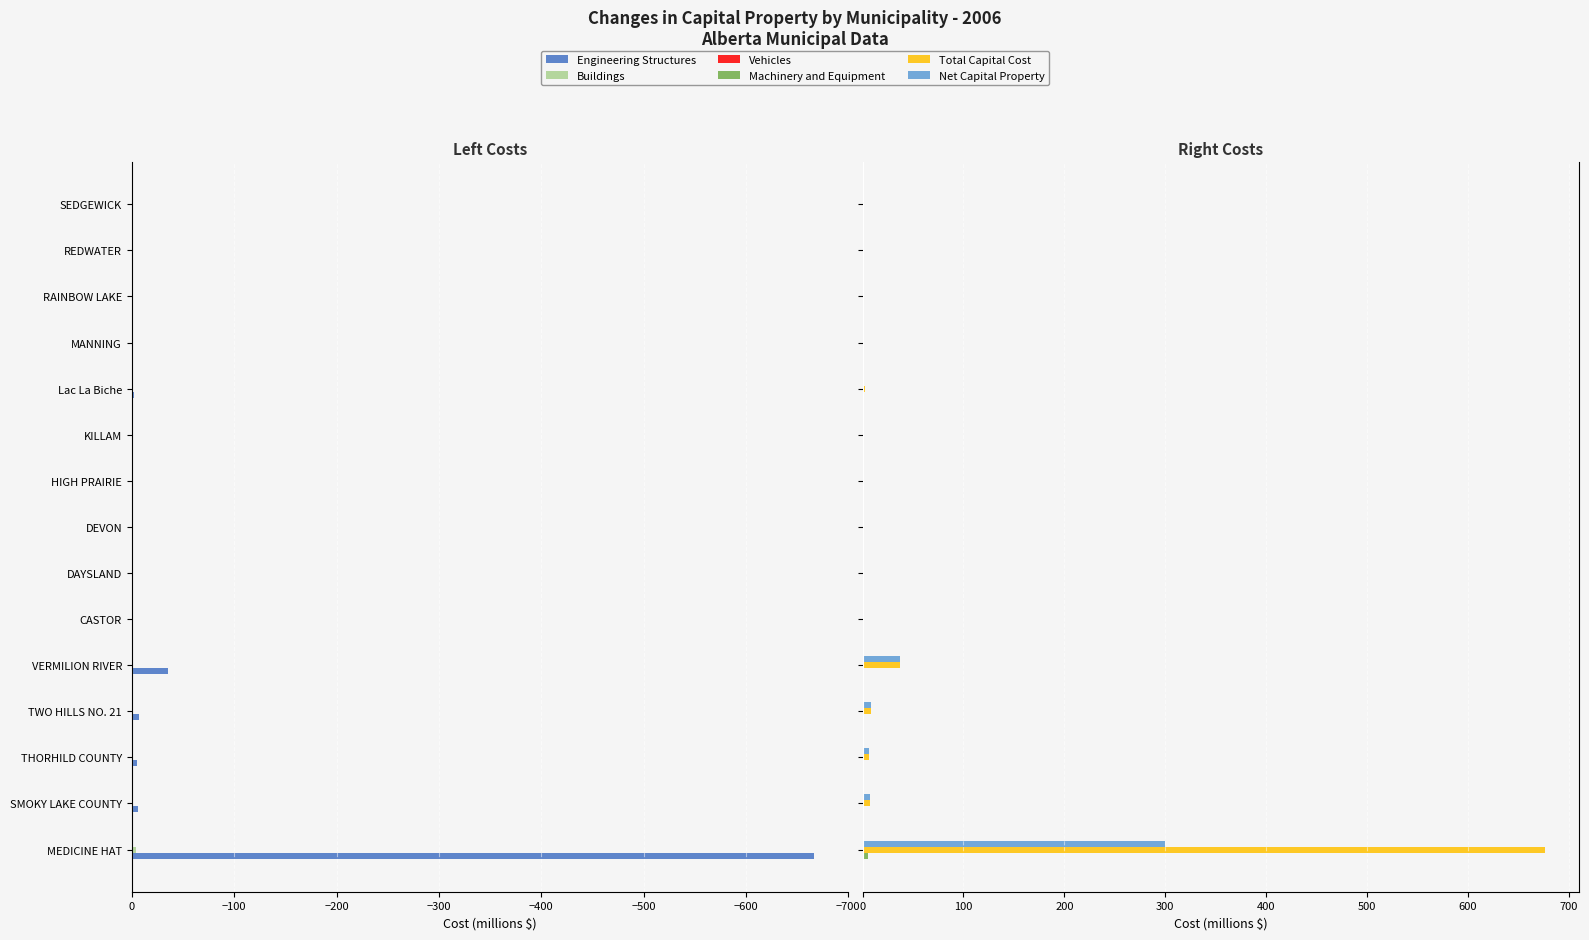

How many values in Vehicles are below zero?

10